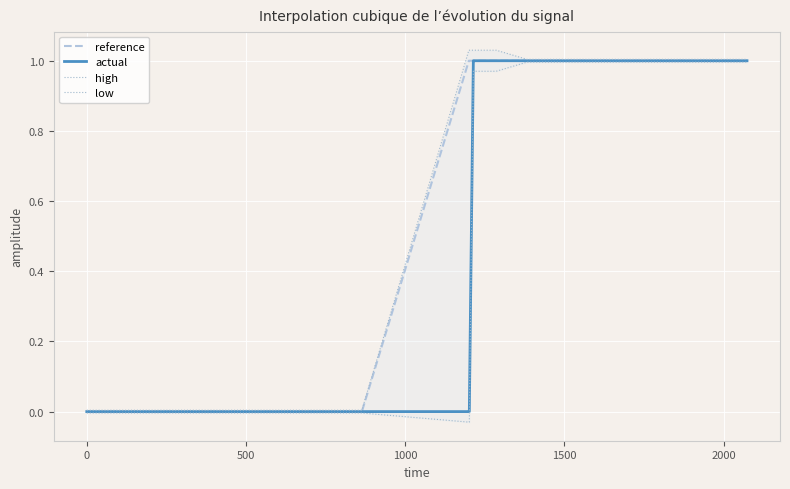

Count the number of categories in the chart.

20